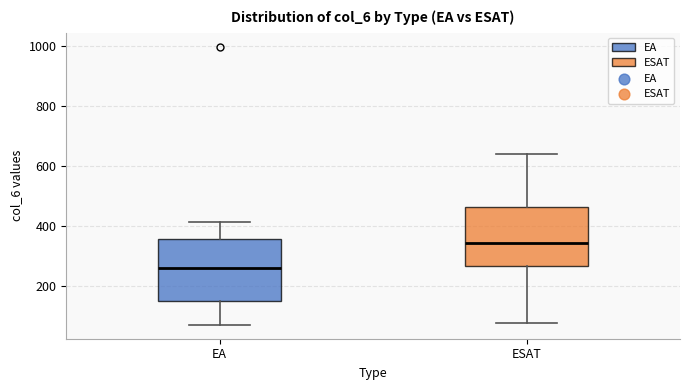

Reading left to right, read every box against the y-axis: the position of its median line, the range the box covers, and the ends of its whiskers. The values are not printed on the chart, so give them approximately, as read against the axis.

EA: median 260, box 140 to 360, whiskers 80 to 420
ESAT: median 340, box 260 to 460, whiskers 80 to 640